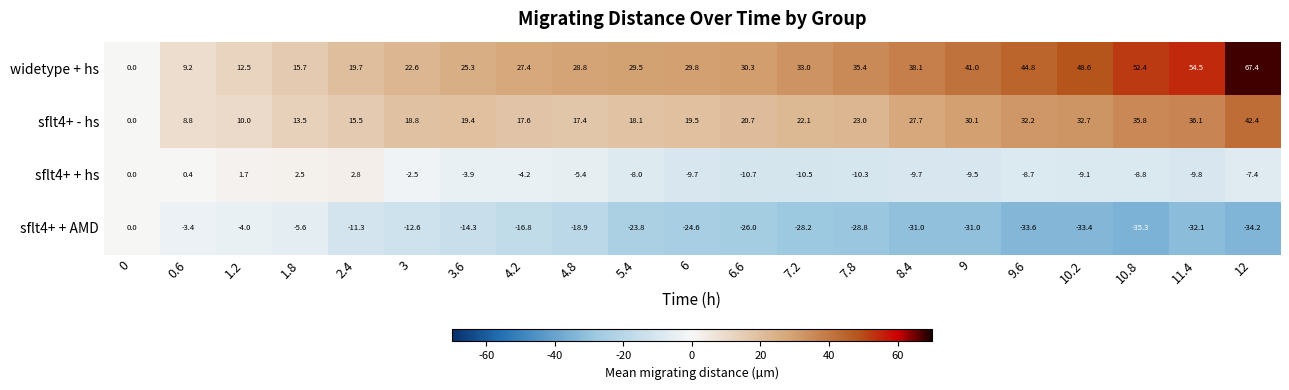

Which series has the largest range (max minus min)?

widetype + hs